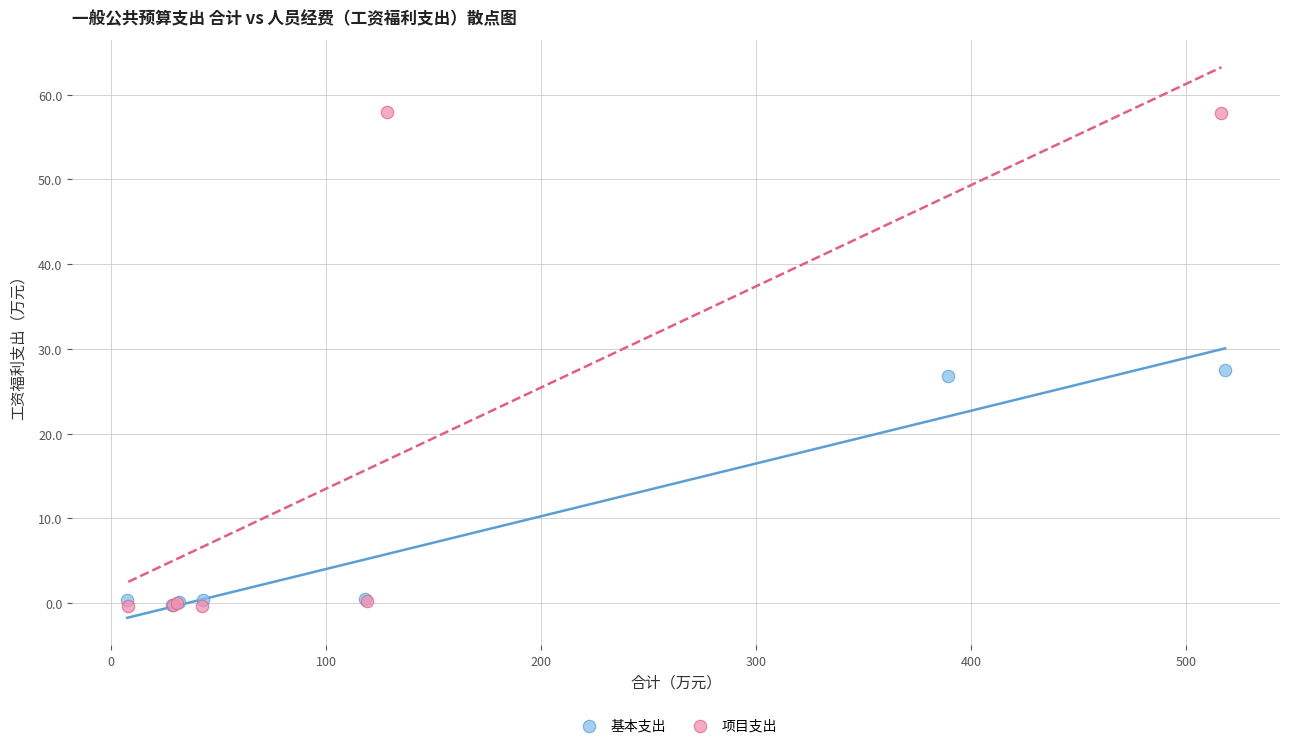

Which series has the largest Y range (max minus min)?

项目支出